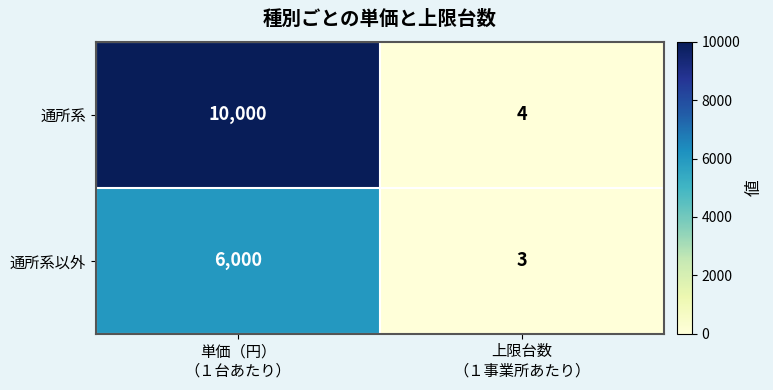

At which category does the chart reach its minimum across all series?

上限台数
（１事業所あたり）